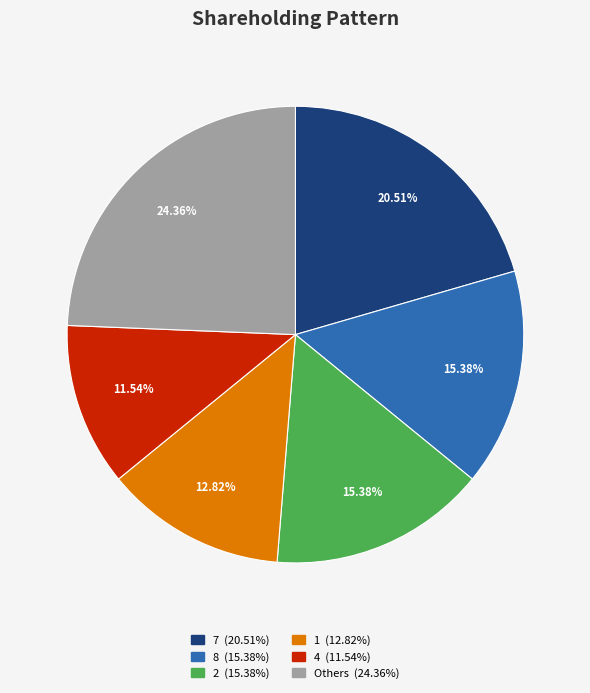

Is there a majority slice in this chart?

No